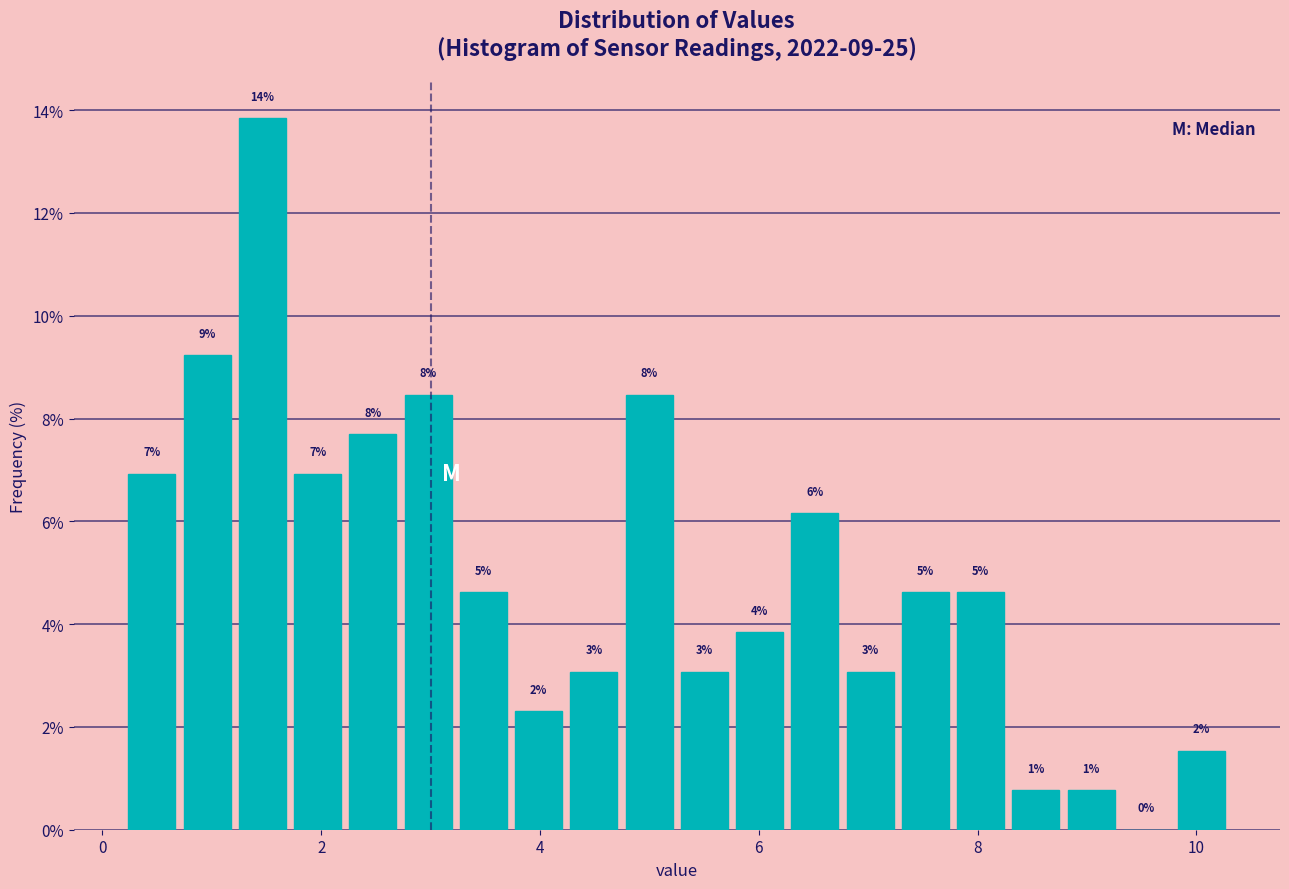

Around what value on the x-axis is the tallest bar? Give the approximate position of its centre, as read against the axis.

1.4